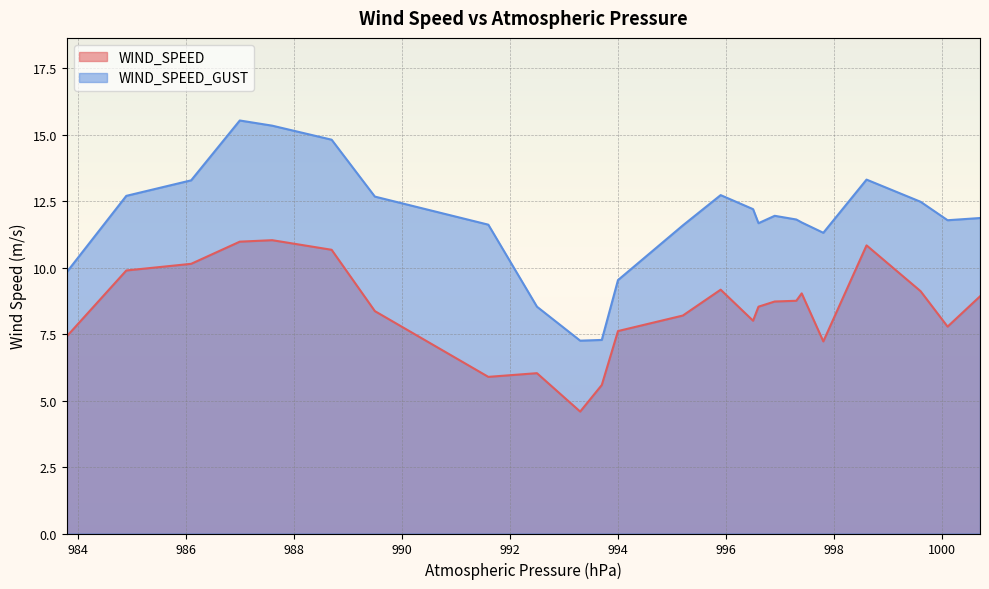

True or false: WIND_SPEED and WIND_SPEED_GUST intersect in this chart.

False